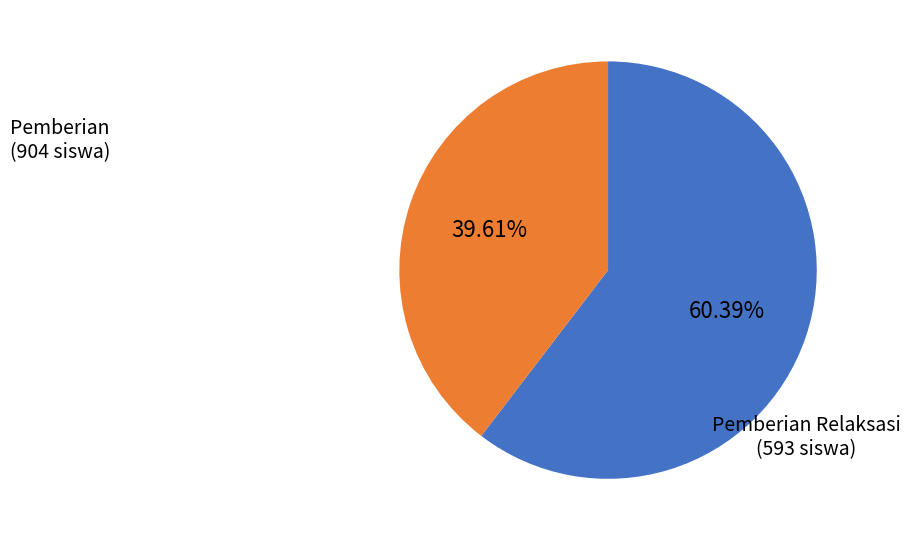

Is there a majority slice in this chart?

Yes